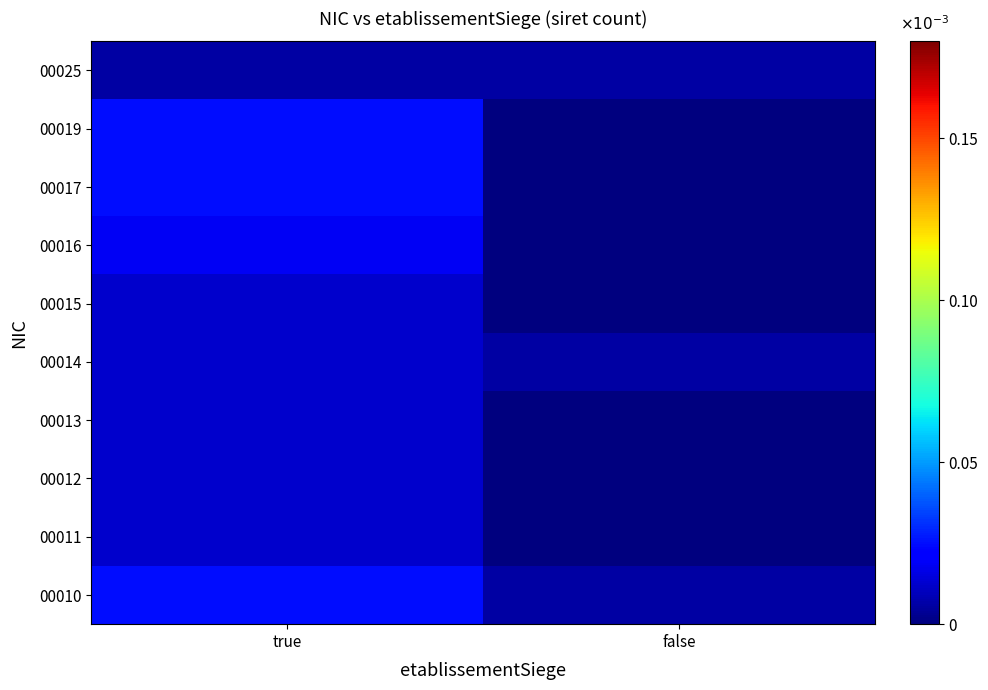

What is the total value across all series at true?

0.2